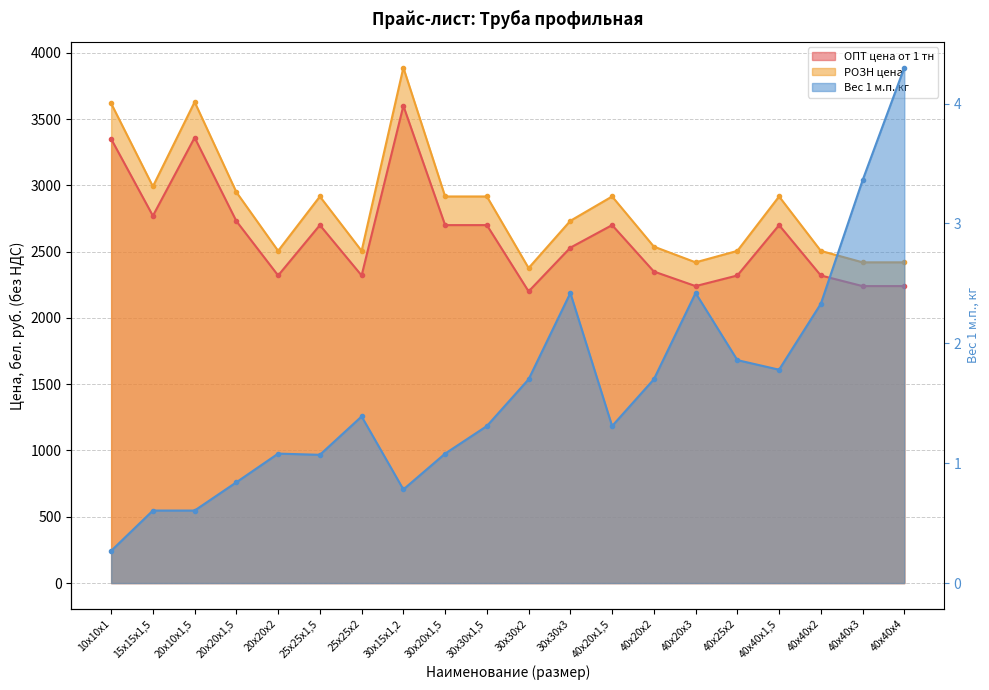

Which series has the largest total across all categories?

ОПТ цена от 1 тн